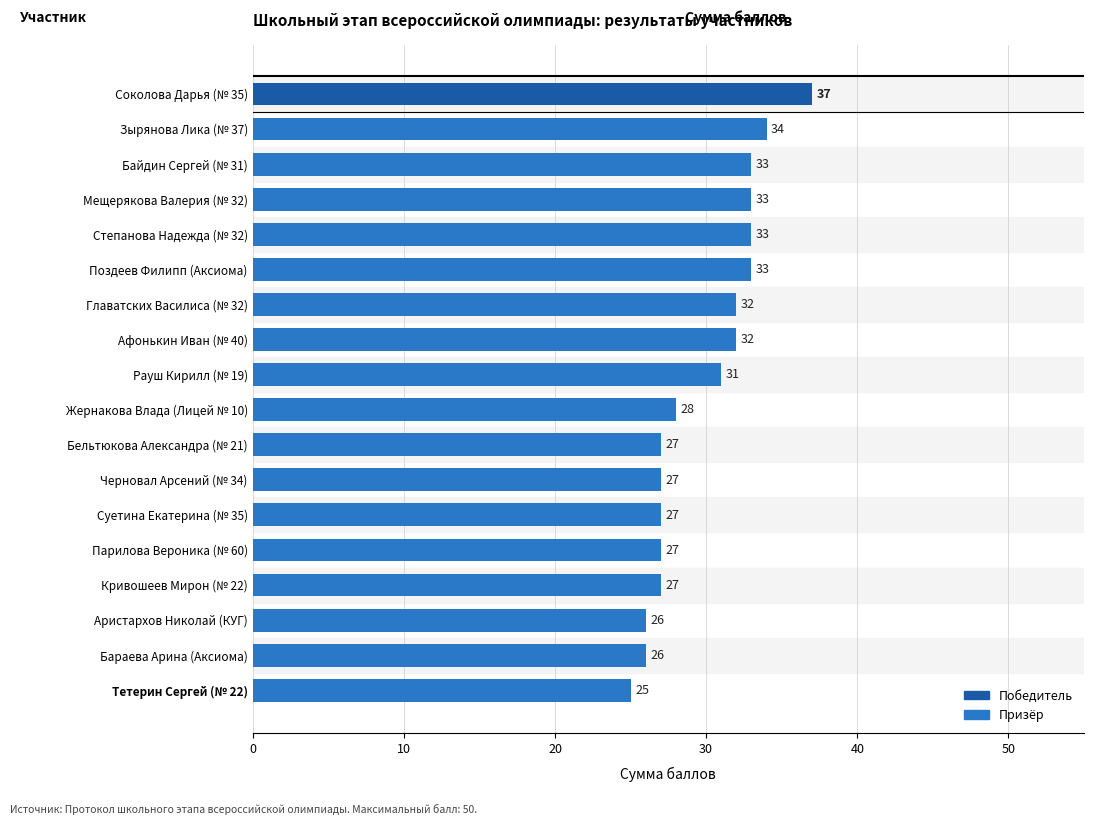

Which category has the highest value across all series?

Соколова Дарья (№ 35)